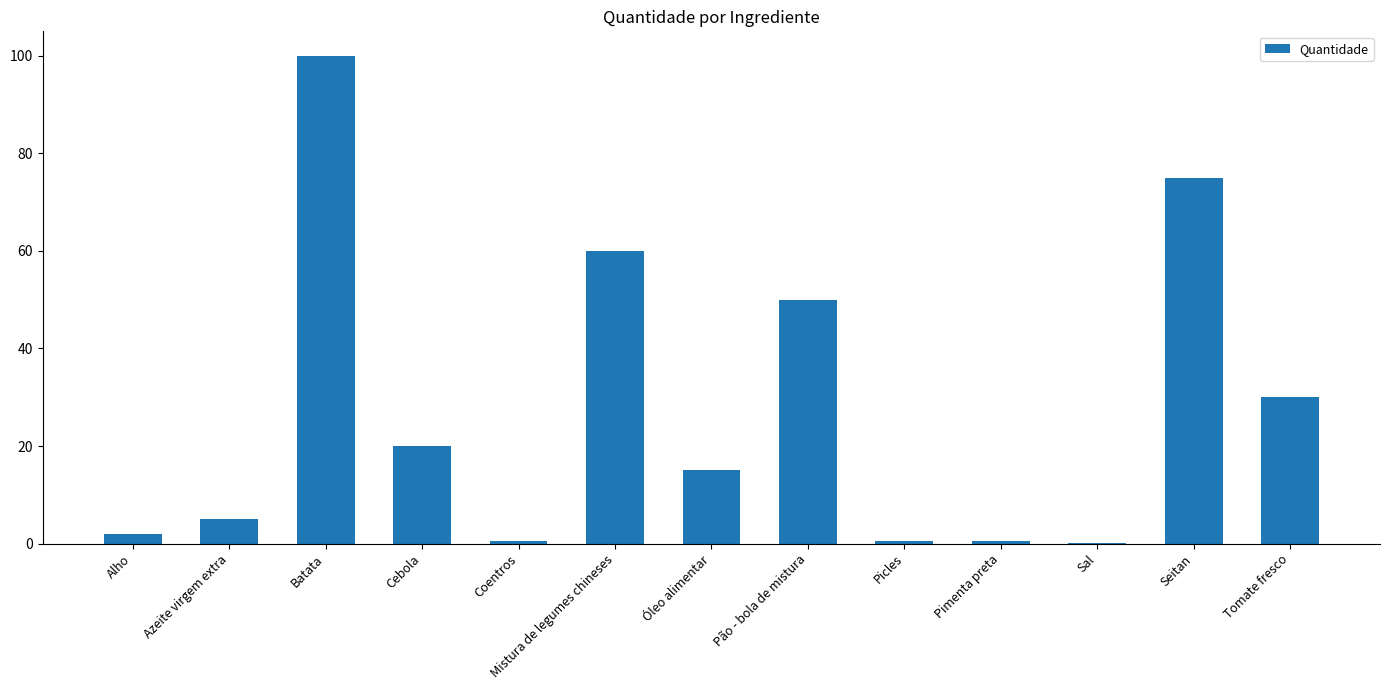

At which label is the value closest to 50?

Pão - bola de mistura